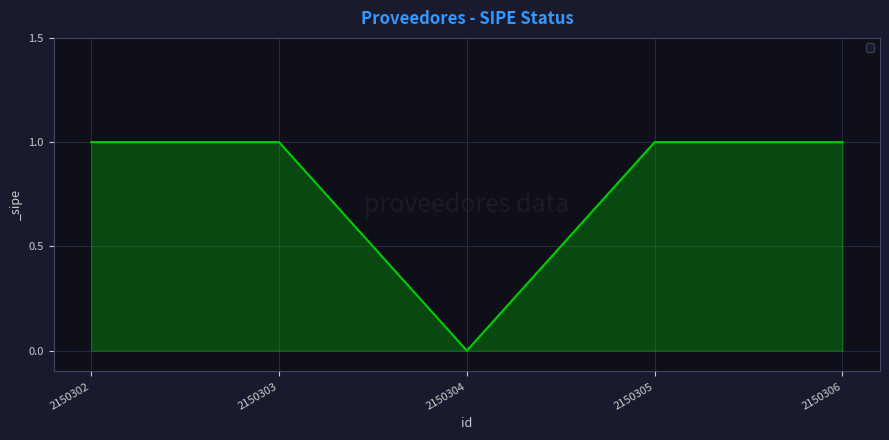

Where is the first local minimum?

2150304